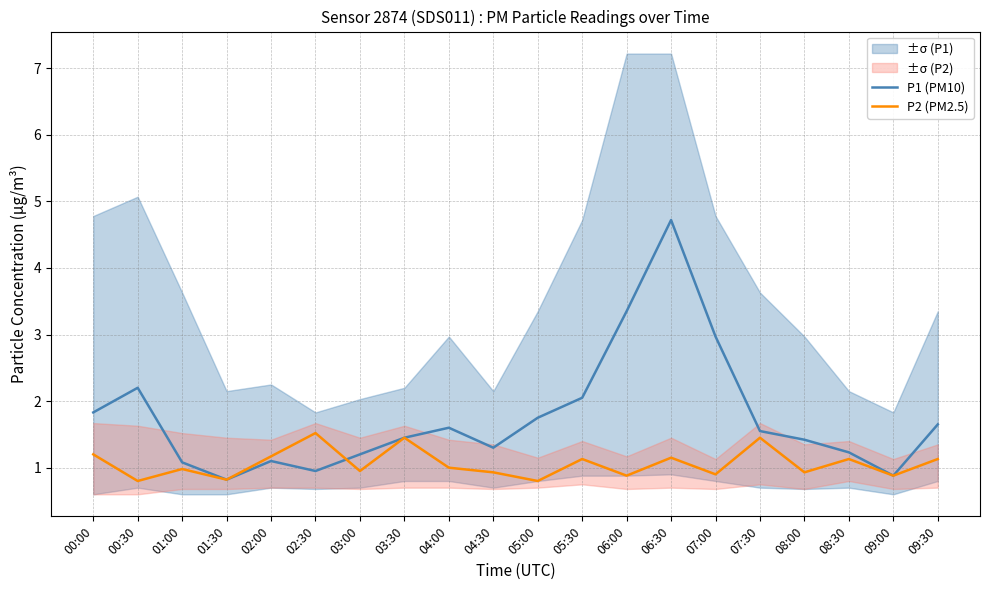

What is the average value of the P1 (PM10) series?

1.8